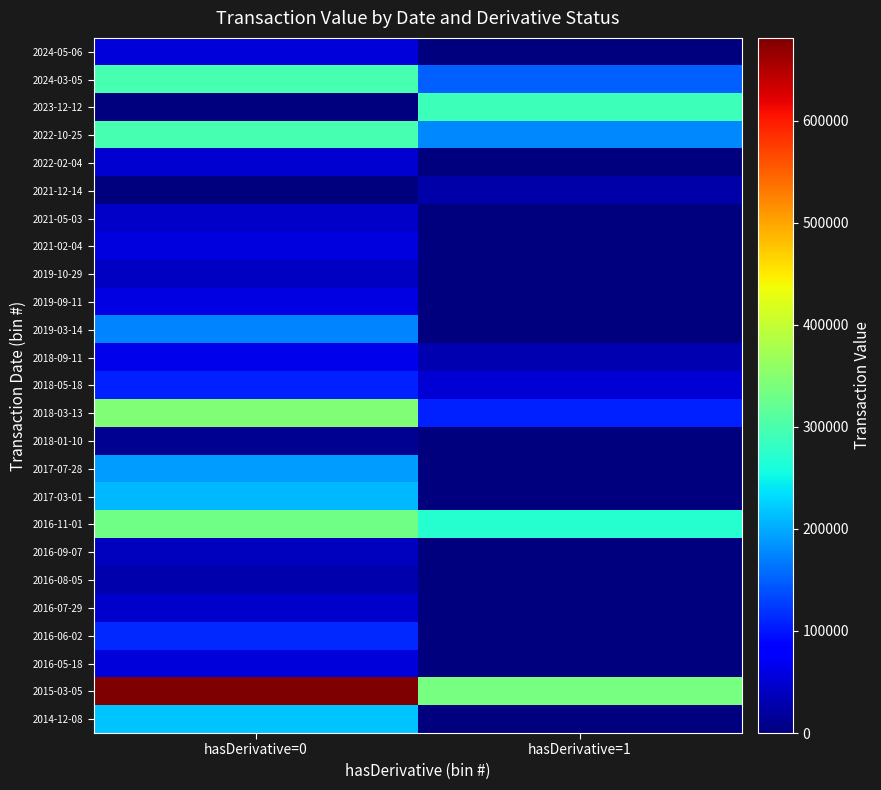

Reading left to right, extract all data points from this chart.

2014-12-08: hasDerivative=0=216992	hasDerivative=1=0
2015-03-05: hasDerivative=0=681190	hasDerivative=1=335283
2016-05-18: hasDerivative=0=54153	hasDerivative=1=0
2016-06-02: hasDerivative=0=112800	hasDerivative=1=0
2016-07-29: hasDerivative=0=46883	hasDerivative=1=0
2016-08-05: hasDerivative=0=28757	hasDerivative=1=0
2016-09-07: hasDerivative=0=39082	hasDerivative=1=0
2016-11-01: hasDerivative=0=331467	hasDerivative=1=268858
2017-03-01: hasDerivative=0=210197	hasDerivative=1=0
2017-07-28: hasDerivative=0=190205	hasDerivative=1=0
2018-01-10: hasDerivative=0=11700	hasDerivative=1=0
2018-03-13: hasDerivative=0=344103	hasDerivative=1=108170
2018-05-18: hasDerivative=0=108567	hasDerivative=1=51880
2018-09-11: hasDerivative=0=65100	hasDerivative=1=30363
2019-03-14: hasDerivative=0=172959	hasDerivative=1=0
2019-09-11: hasDerivative=0=60128	hasDerivative=1=0
2019-10-29: hasDerivative=0=40967	hasDerivative=1=0
2021-02-04: hasDerivative=0=57555	hasDerivative=1=0
2021-05-03: hasDerivative=0=44671	hasDerivative=1=0
2021-12-14: hasDerivative=0=0	hasDerivative=1=25940
2022-02-04: hasDerivative=0=49500	hasDerivative=1=0
2022-10-25: hasDerivative=0=297170	hasDerivative=1=177479
2023-12-12: hasDerivative=0=0	hasDerivative=1=287590
2024-03-05: hasDerivative=0=297031	hasDerivative=1=150372
2024-05-06: hasDerivative=0=55438	hasDerivative=1=0